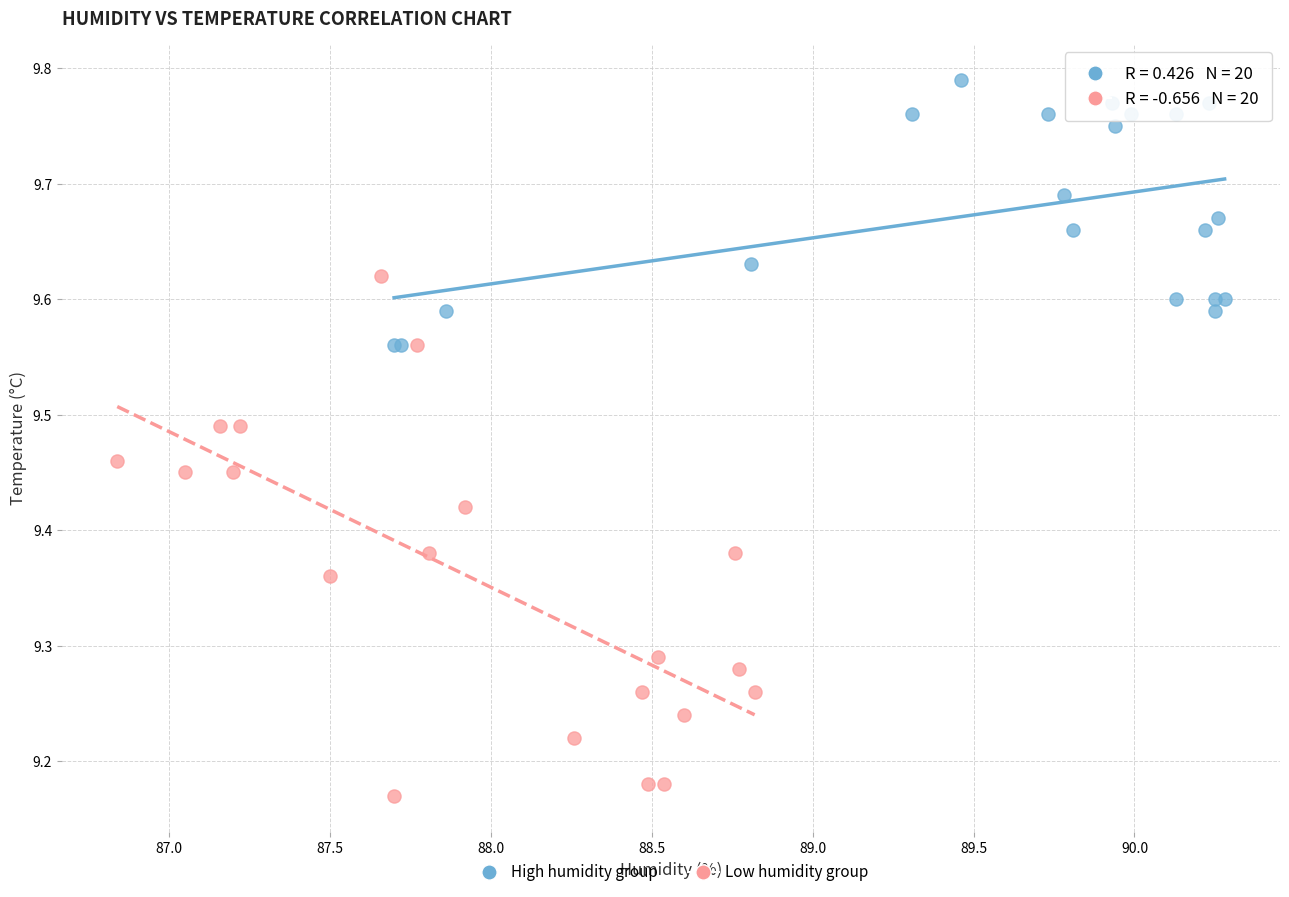

Which series has the largest Y range (max minus min)?

Low humidity group